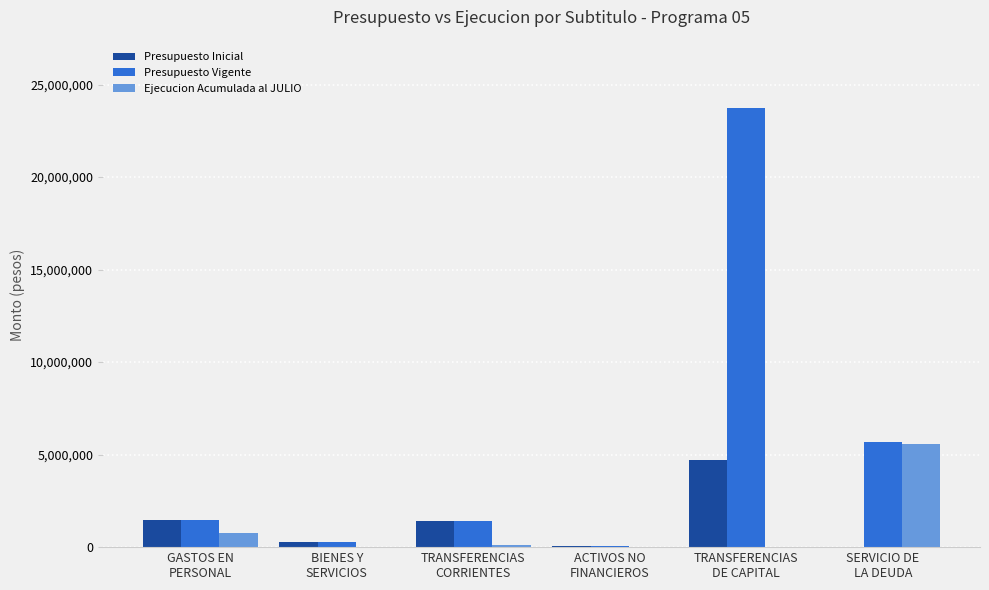

Is the value of Ejecucion Acumulada al JULIO at TRANSFERENCIAS
DE CAPITAL greater than the value of Presupuesto Vigente at BIENES Y
SERVICIOS?

No